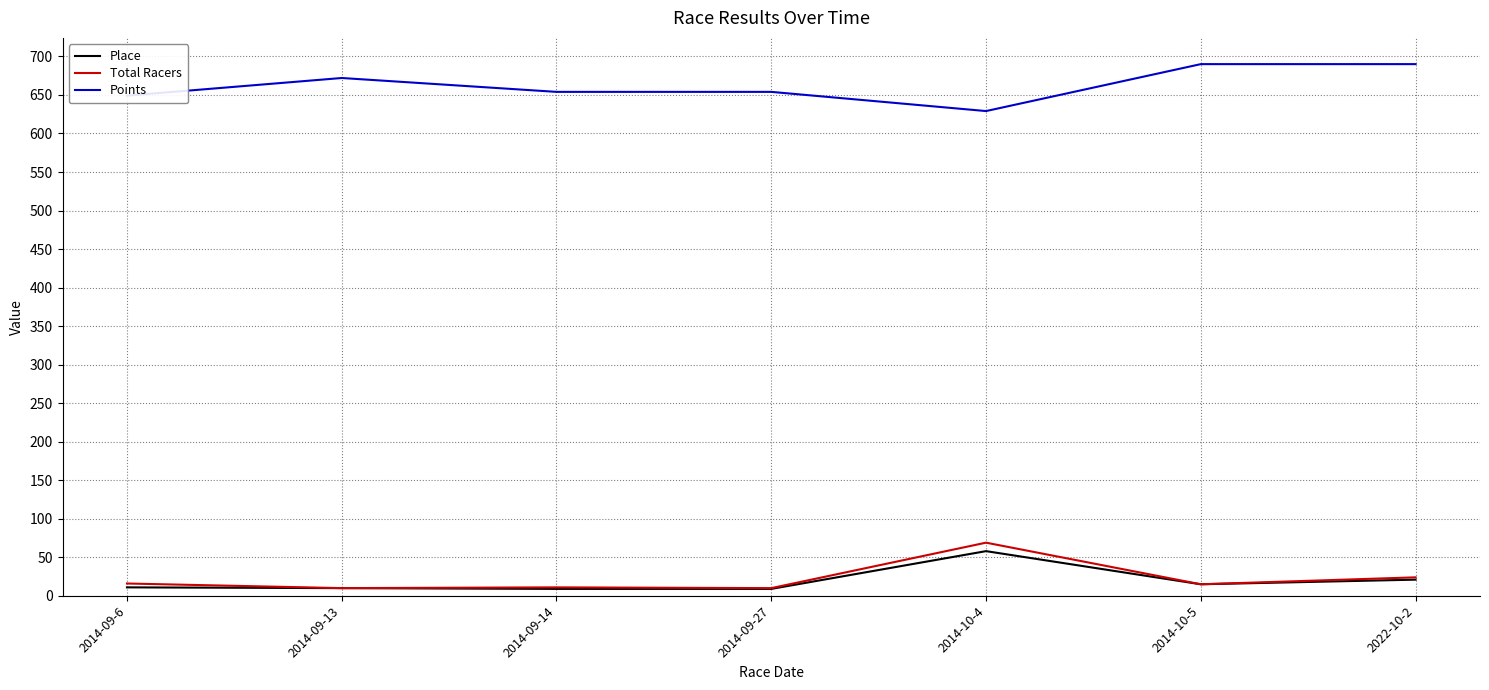

Count the number of categories in the chart.

7